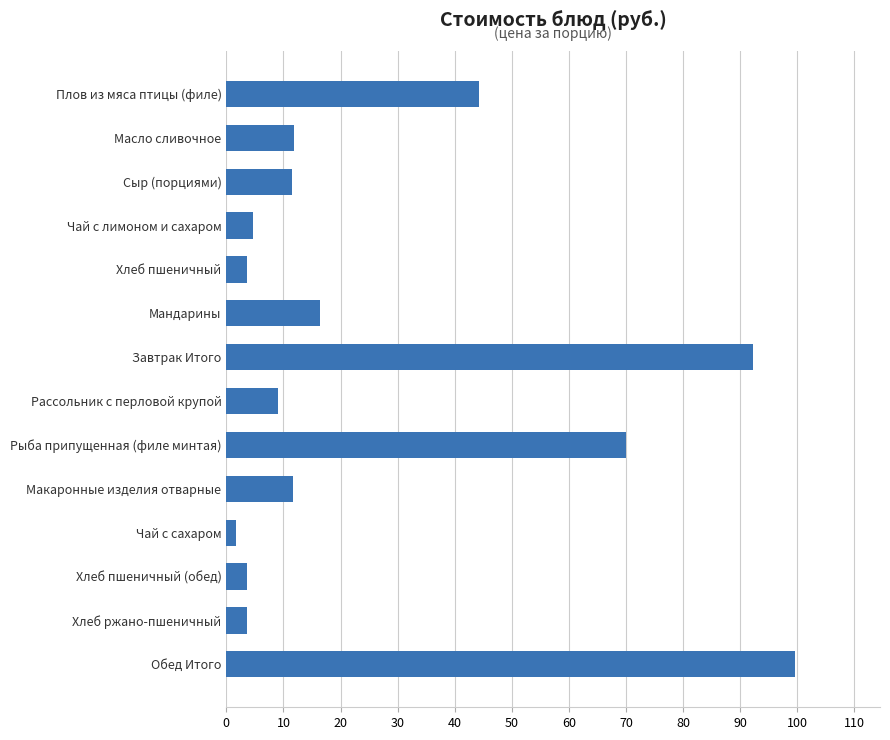

What is the label of the 14th bar from the top?

Обед Итого